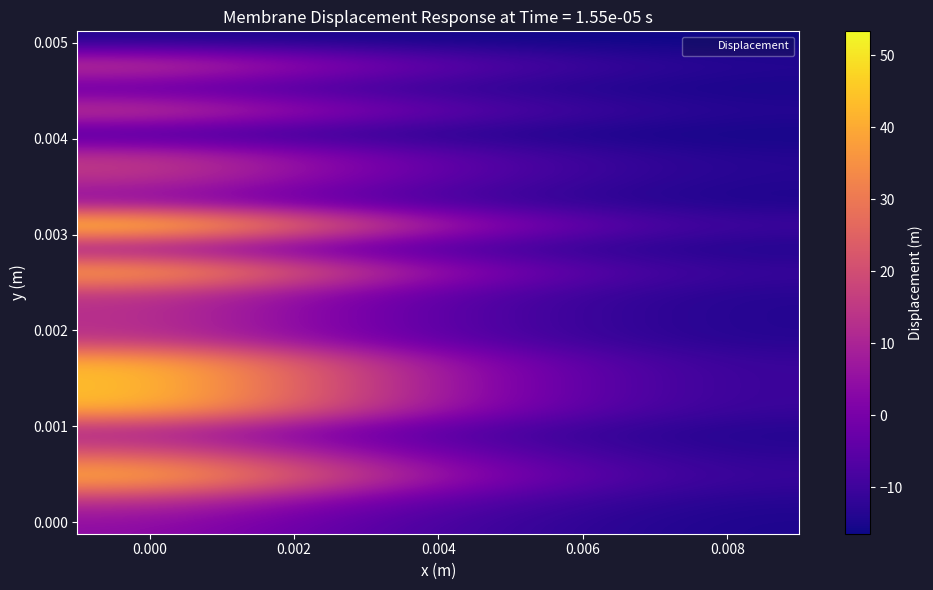

What is the spread (max minus min) of values at 0.006?

13.6